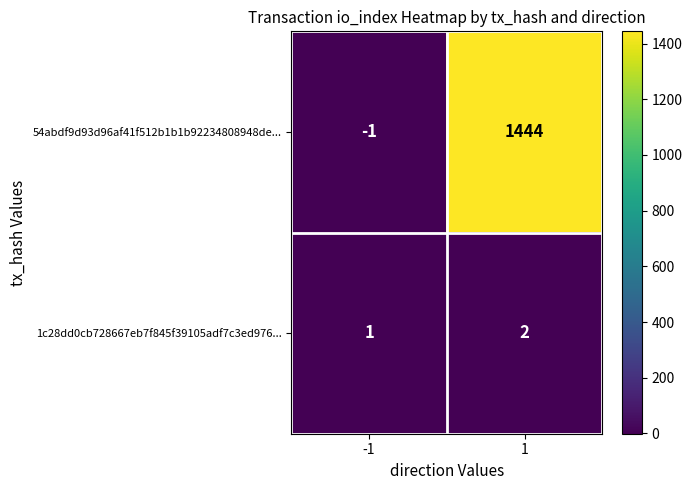

List the series in order of their peak value, lowest first.

1c28dd0cb728667eb7f845f39105adf7c3ed976..., 54abdf9d93d96af41f512b1b1b92234808948de...